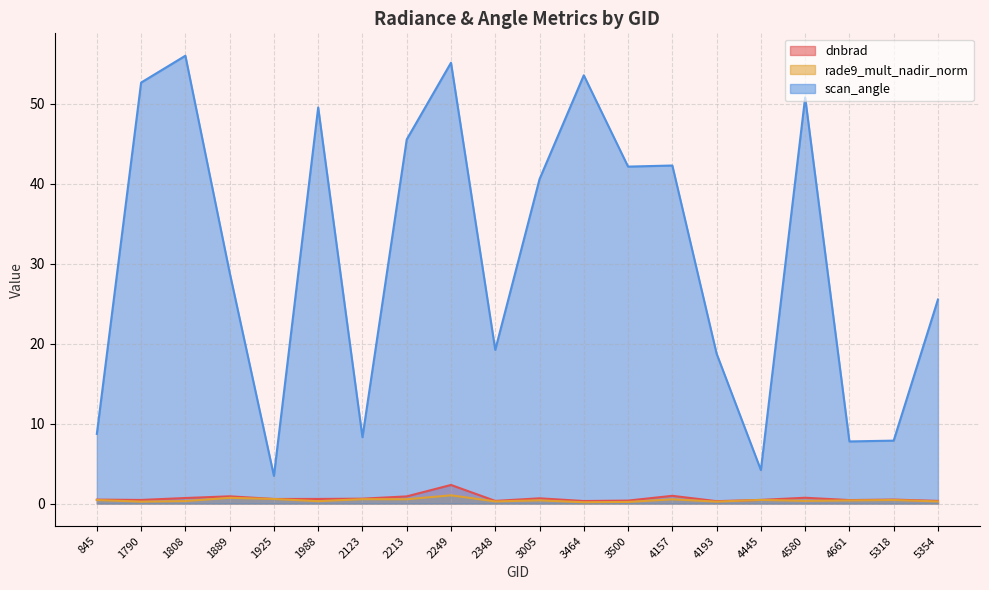

Reading left to right, list all the values displayed in this chart.

dnbrad: 845=0.5	1790=0.5	1808=0.7	1889=0.9	1925=0.6	1988=0.6	2123=0.6	2213=0.9	2249=2.3	2348=0.3	3005=0.7	3464=0.3	3500=0.4	4157=1.0	4193=0.3	4445=0.5	4580=0.7	4661=0.4	5318=0.5	5354=0.3
rade9_mult_nadir_norm: 845=0.4	1790=0.2	1808=0.3	1889=0.7	1925=0.6	1988=0.3	2123=0.6	2213=0.5	2249=1.0	2348=0.3	3005=0.4	3464=0.2	3500=0.2	4157=0.5	4193=0.2	4445=0.5	4580=0.3	4661=0.4	5318=0.4	5354=0.3
scan_angle: 845=8.7	1790=52.6	1808=56.0	1889=28.9	1925=3.5	1988=49.5	2123=8.3	2213=45.5	2249=55.1	2348=19.2	3005=40.6	3464=53.5	3500=42.1	4157=42.3	4193=18.7	4445=4.2	4580=50.8	4661=7.8	5318=7.9	5354=25.5